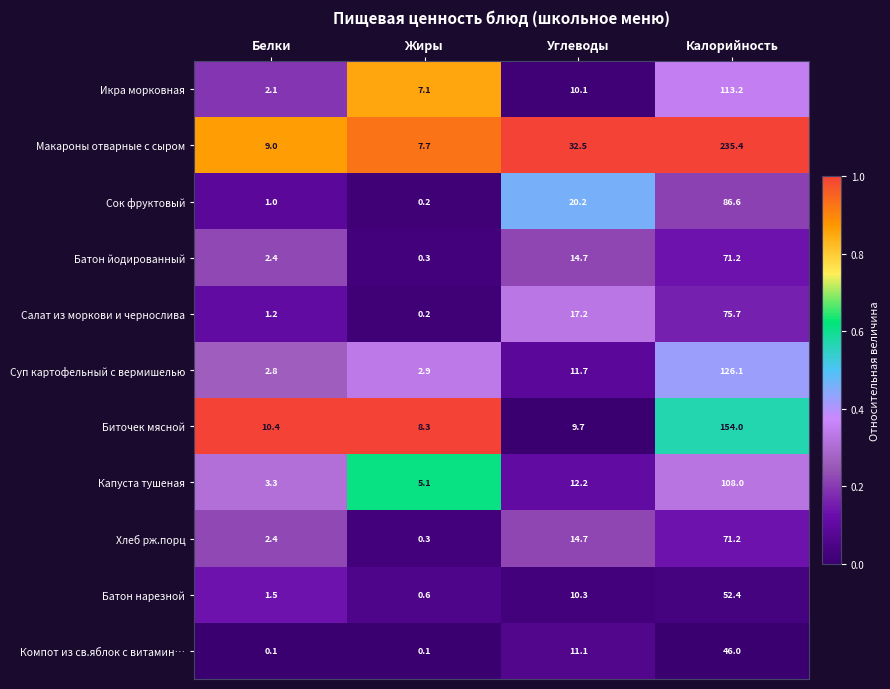

How many data points in Биточек мясной are less than 10?

2